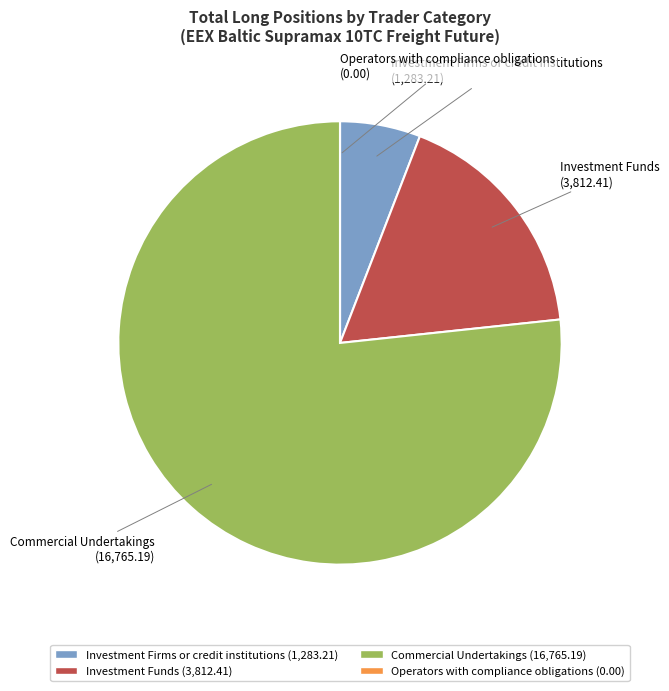

Which slice represents more than half of the pie?

Commercial Undertakings